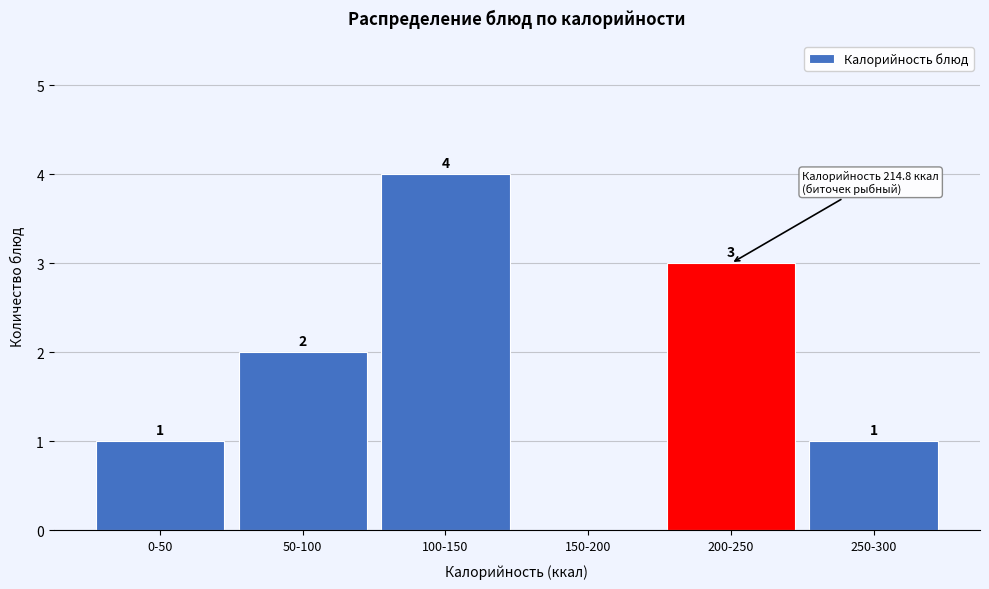

Reading right to left, extract all data points from this chart.

250-300=1	200-250=3	150-200=0	100-150=4	50-100=2	0-50=1